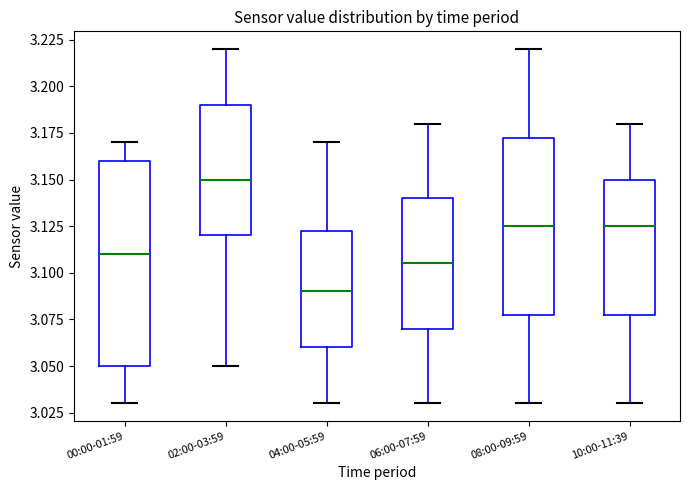

Where does the median line of the box for 00:00-01:59 sit on the y-axis? The values are not printed on the chart, so give them approximately, as read against the axis.

3.110